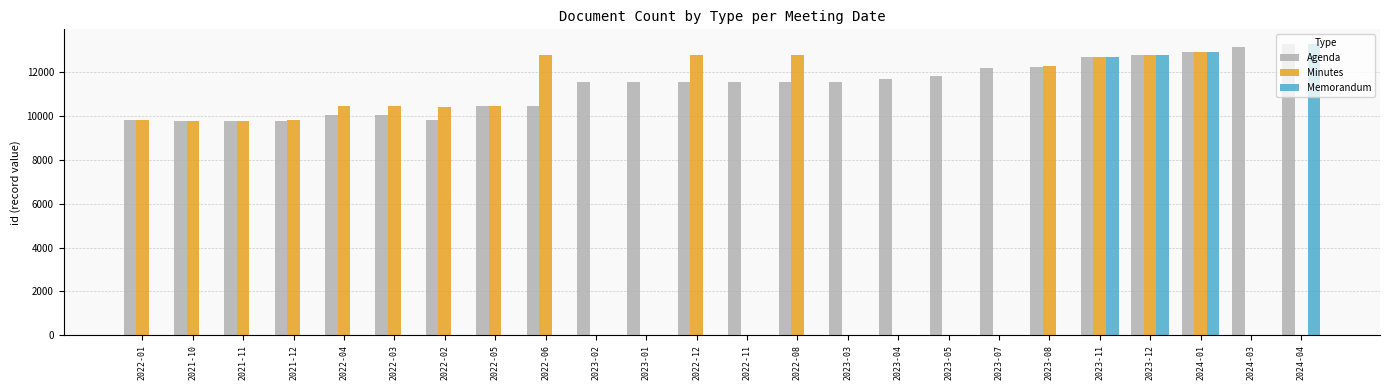

Which series has the largest range (max minus min)?

Agenda